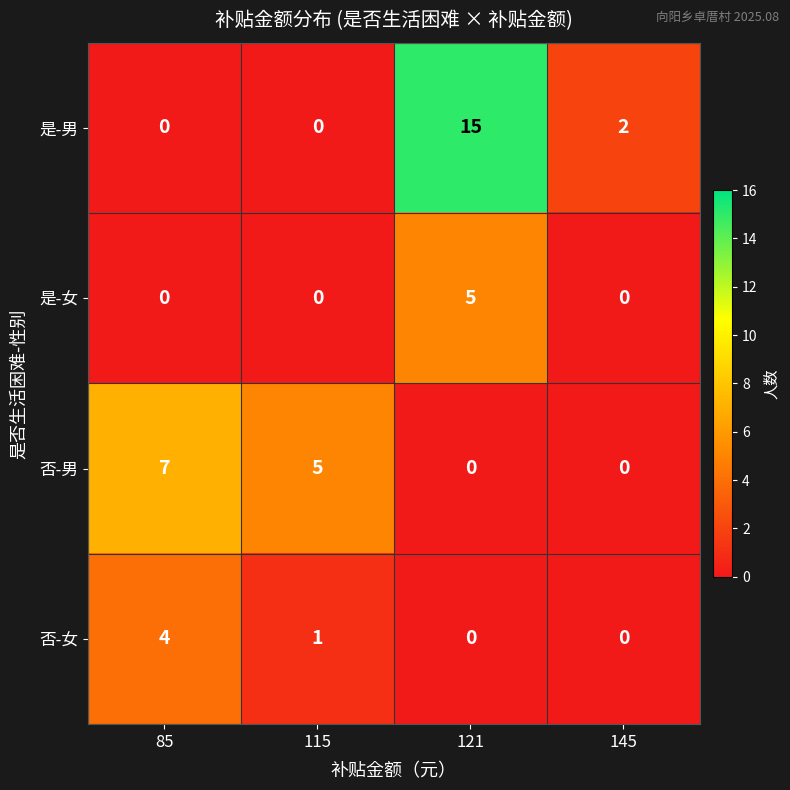

Reading left to right, what are all the values shown in this chart?

是-男: 85=0	115=0	121=15	145=2
是-女: 85=0	115=0	121=5	145=0
否-男: 85=7	115=5	121=0	145=0
否-女: 85=4	115=1	121=0	145=0